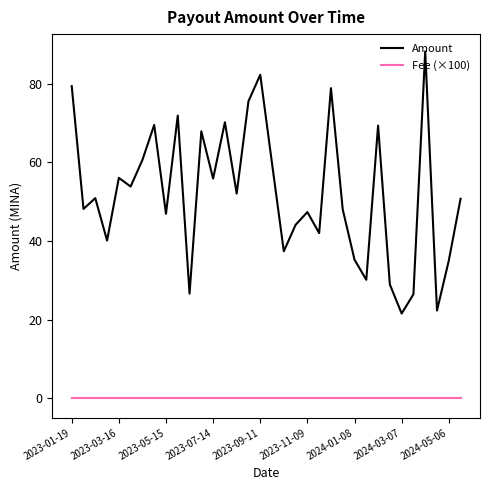

Which series has the largest total across all categories?

Amount